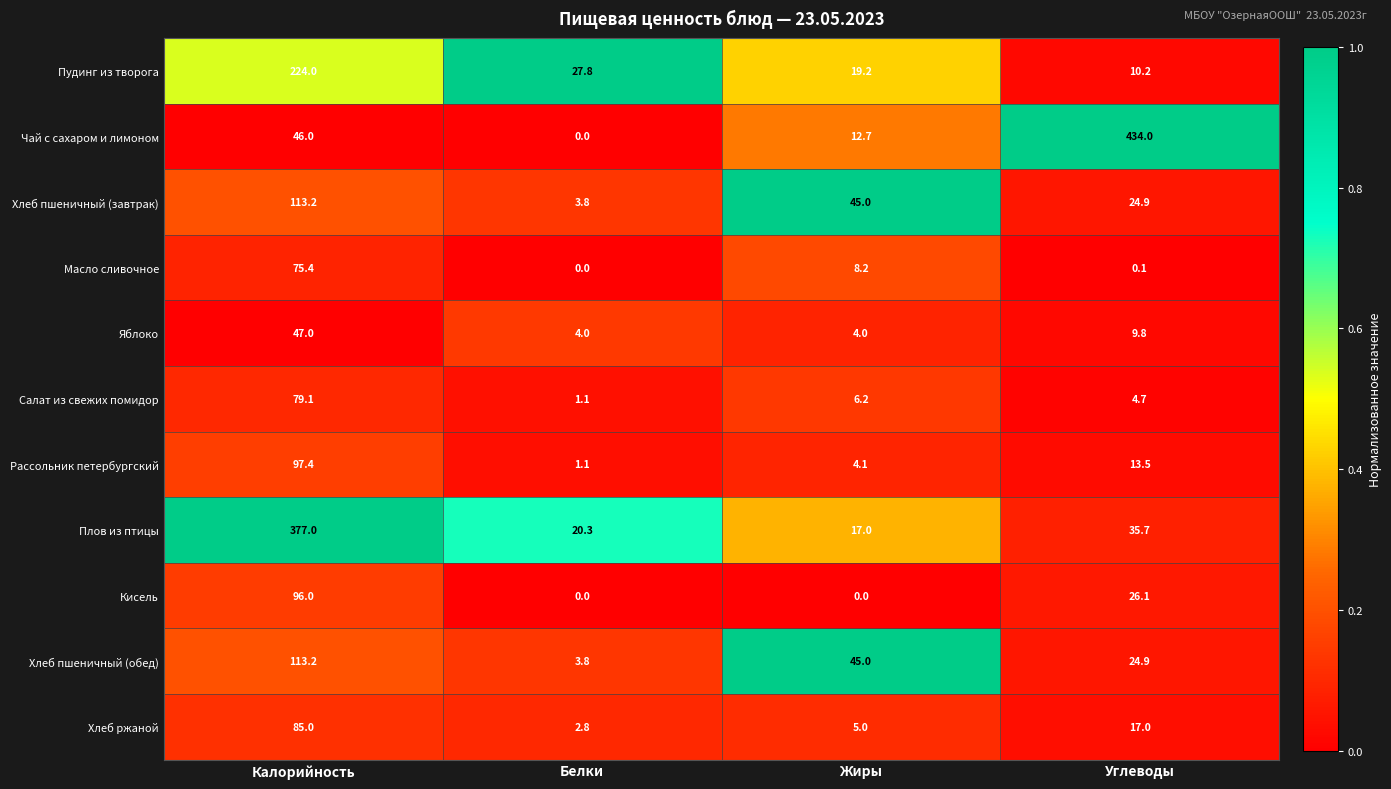

What is the total value across all series at Углеводы?

600.9